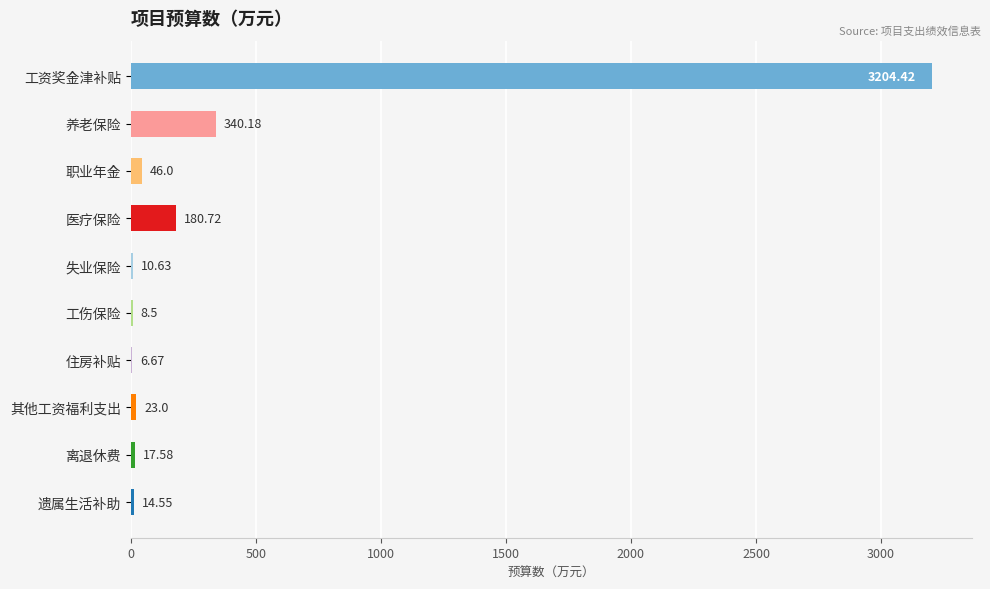

Are the bars horizontal?

Yes